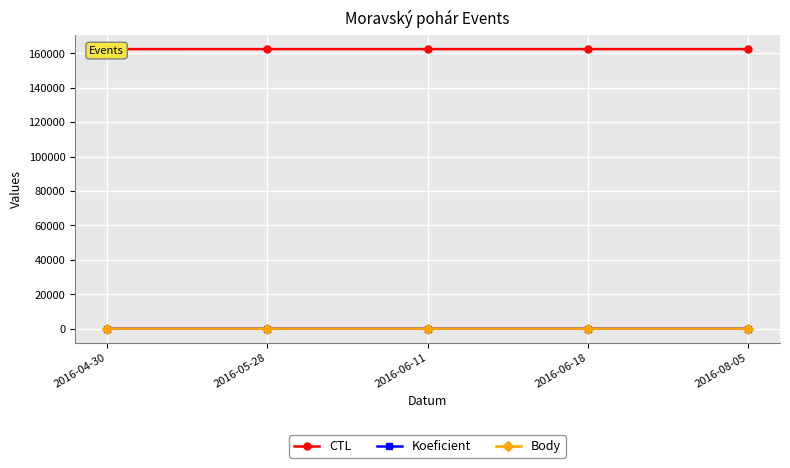

The value of CTL at 2016-05-28 is 46480.2. True or false?

False